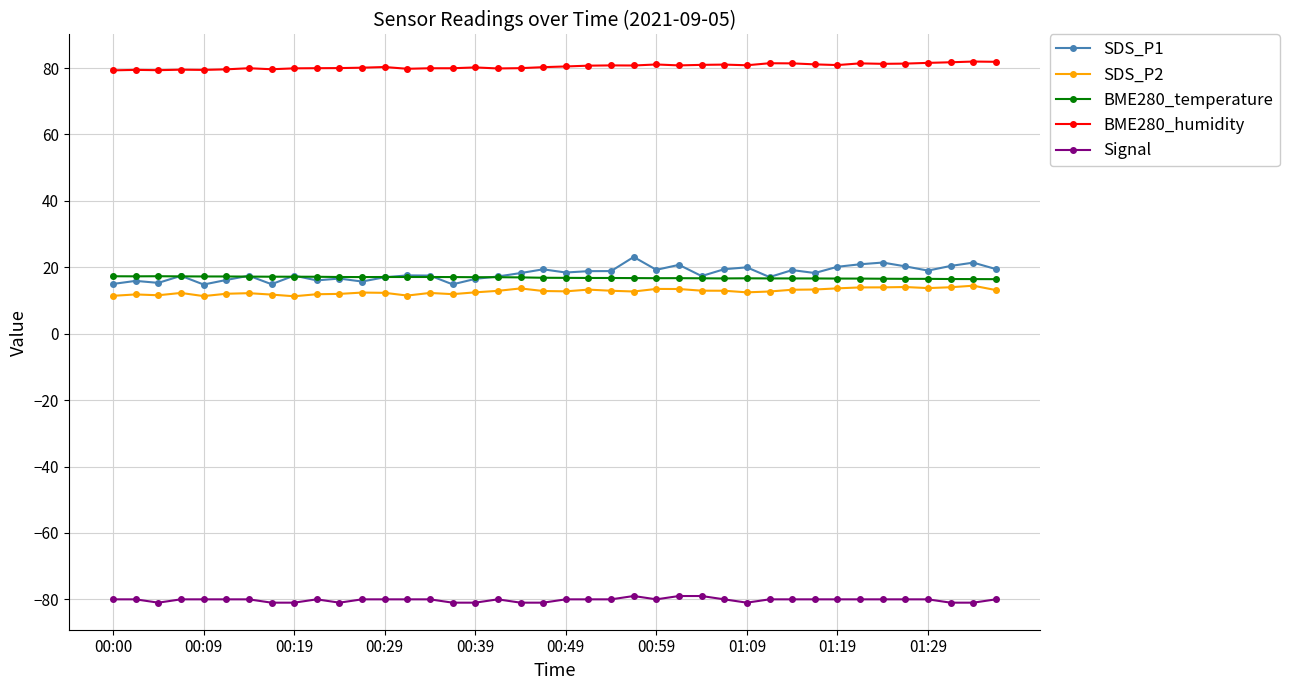

Which series has the largest total across all categories?

BME280_humidity